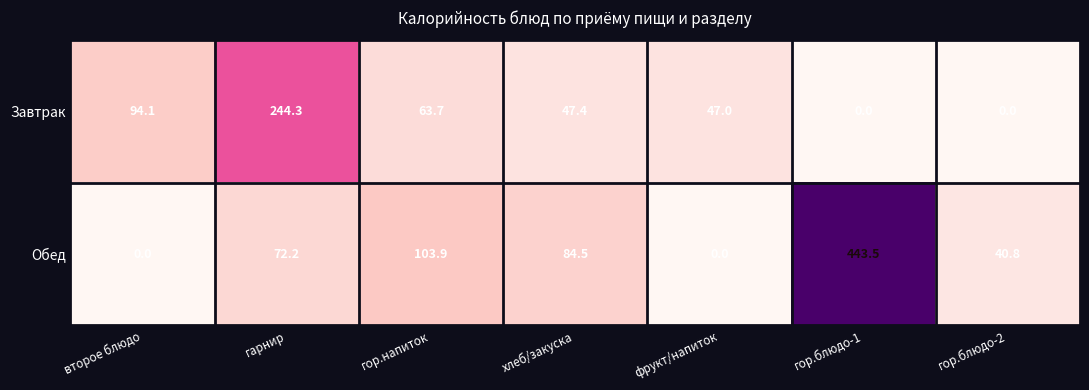

At how many categories does at least one series exceed 71?

5